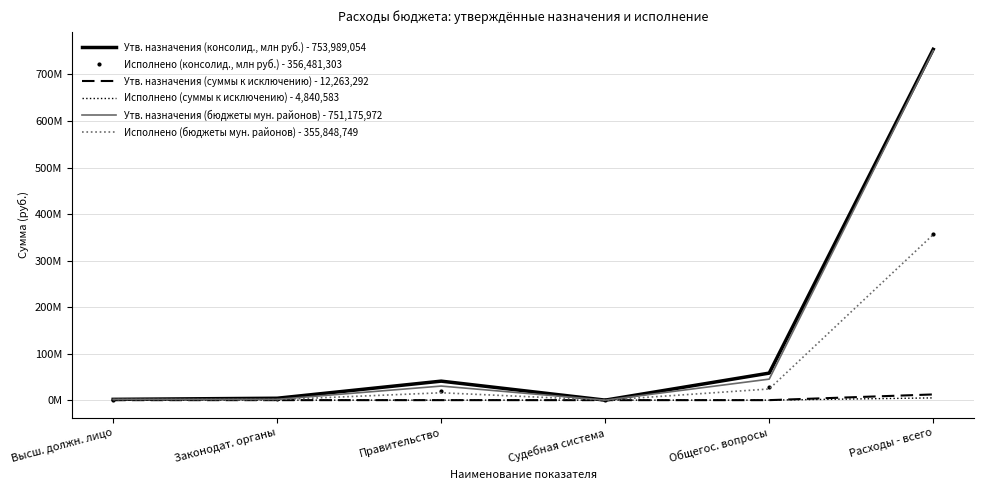

What is the sum of all Утв. назначения (суммы к исключению) - 12,263,292 values?

12263292.0